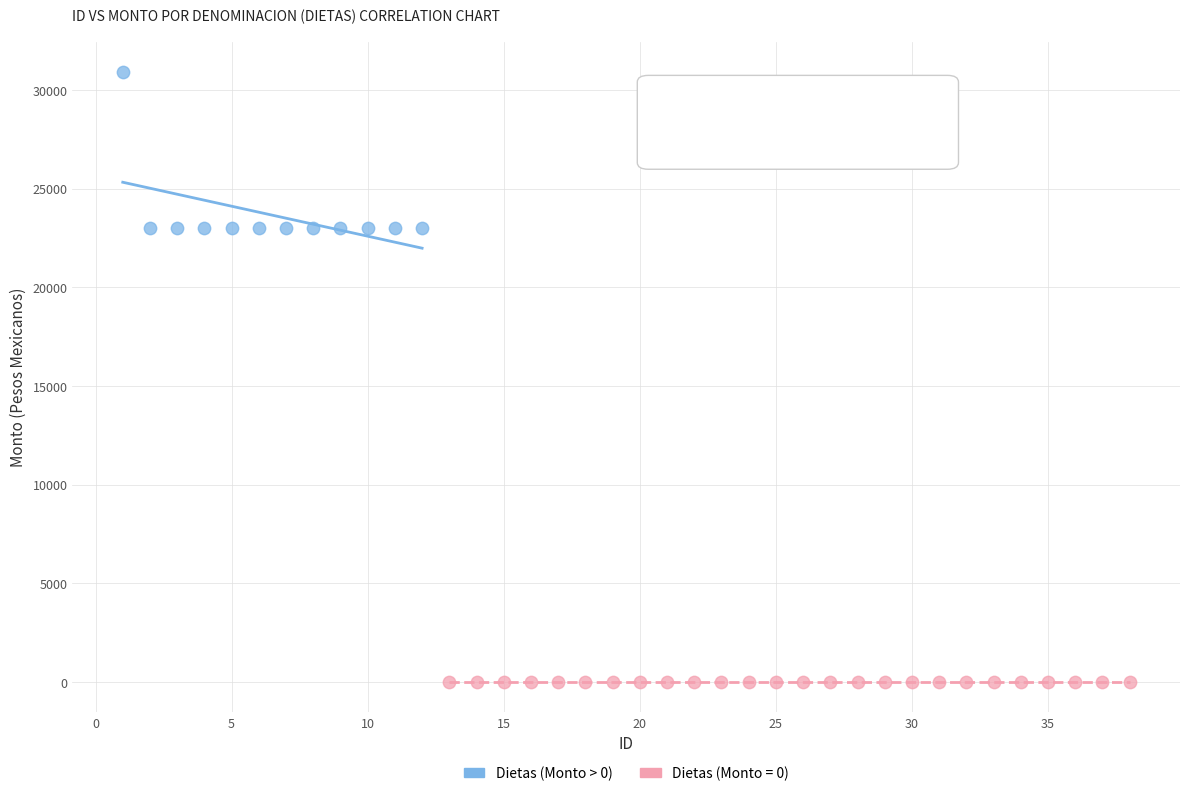

Which series reaches the maximum Y coordinate?

Dietas (Monto > 0)